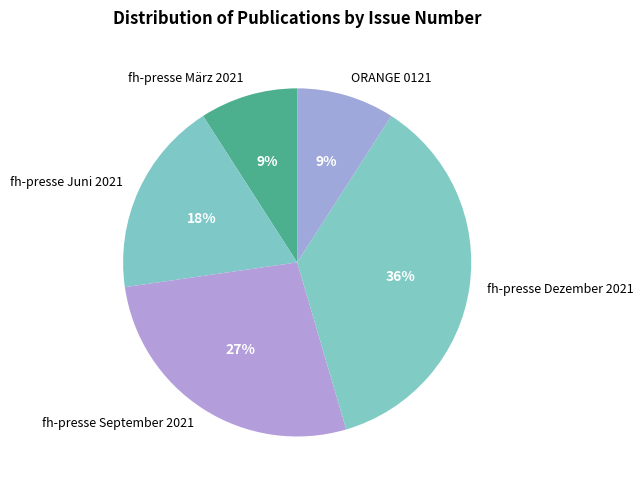

True or false: fh-presse Dezember 2021 accounts for 45% of the total.

False